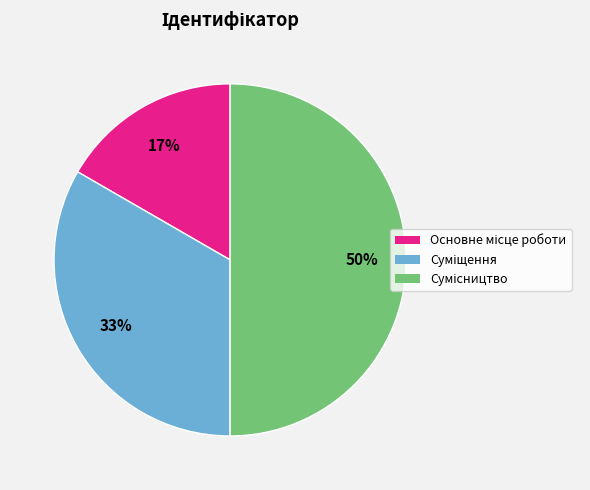

How many segments does this pie chart have?

3